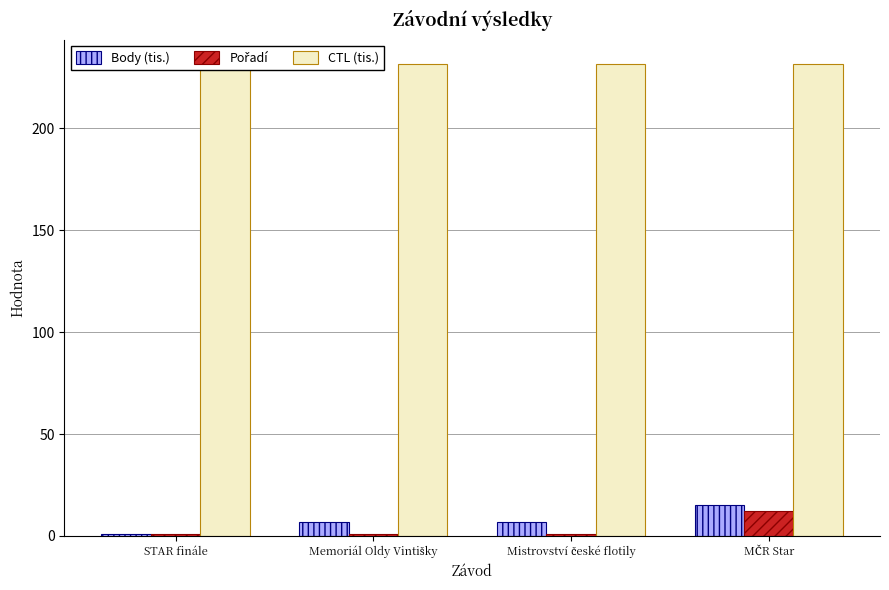

The CTL (tis.) series shows 231.7 at Mistrovství české flotily. True or false?

True